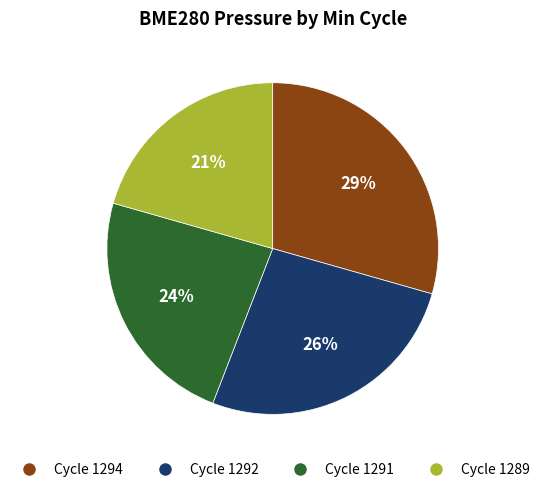

Does any single category account for the majority?

No